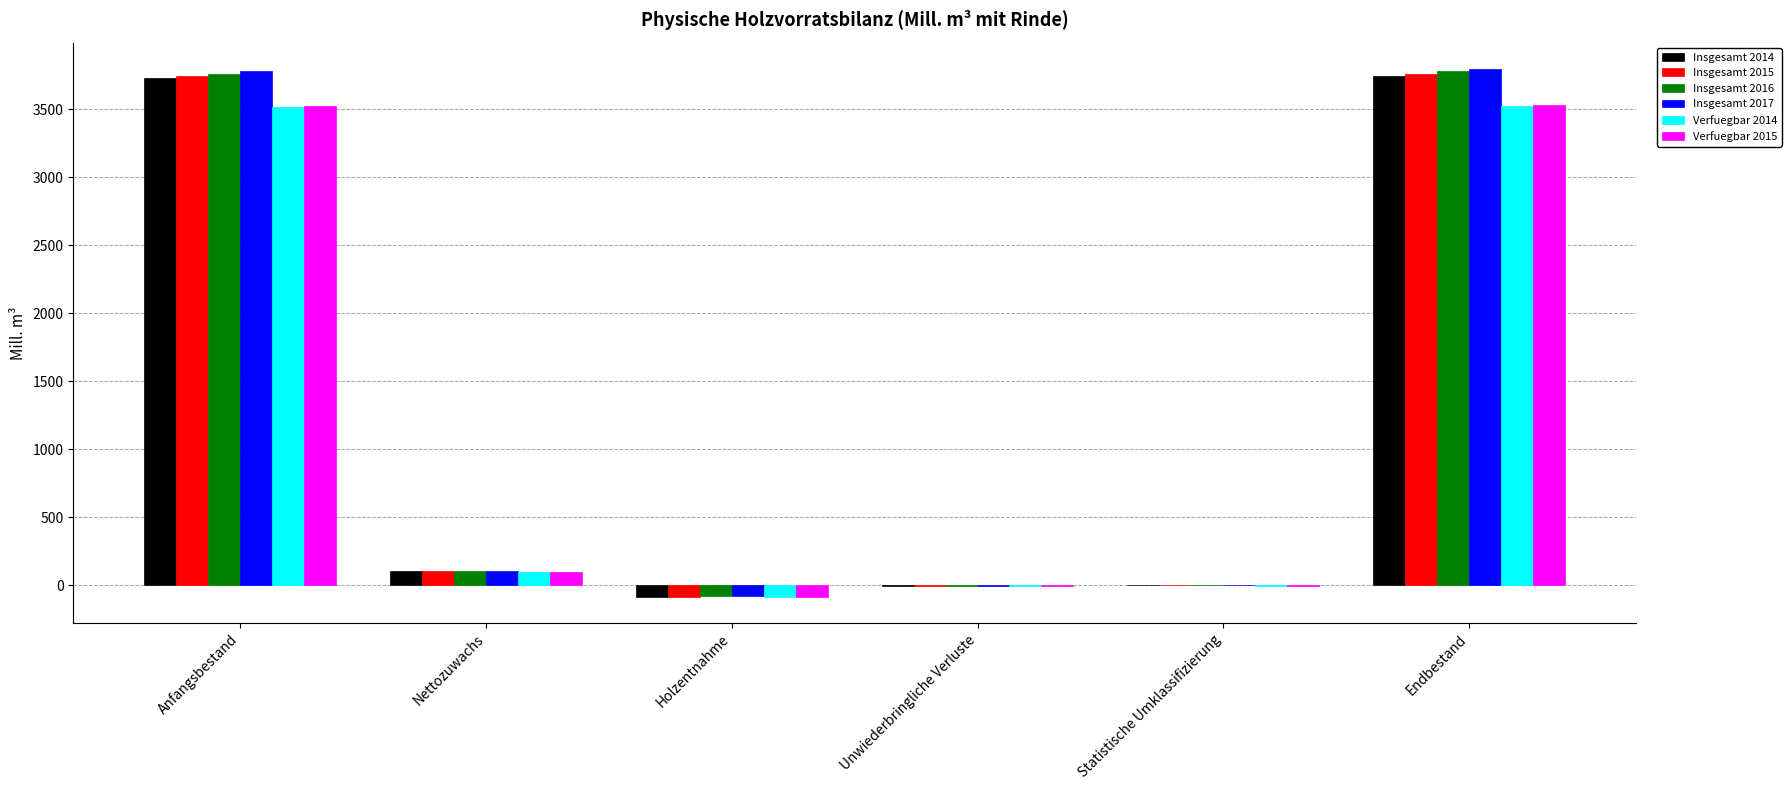

What is the maximum value for Verfuegbar 2014?

3523.9